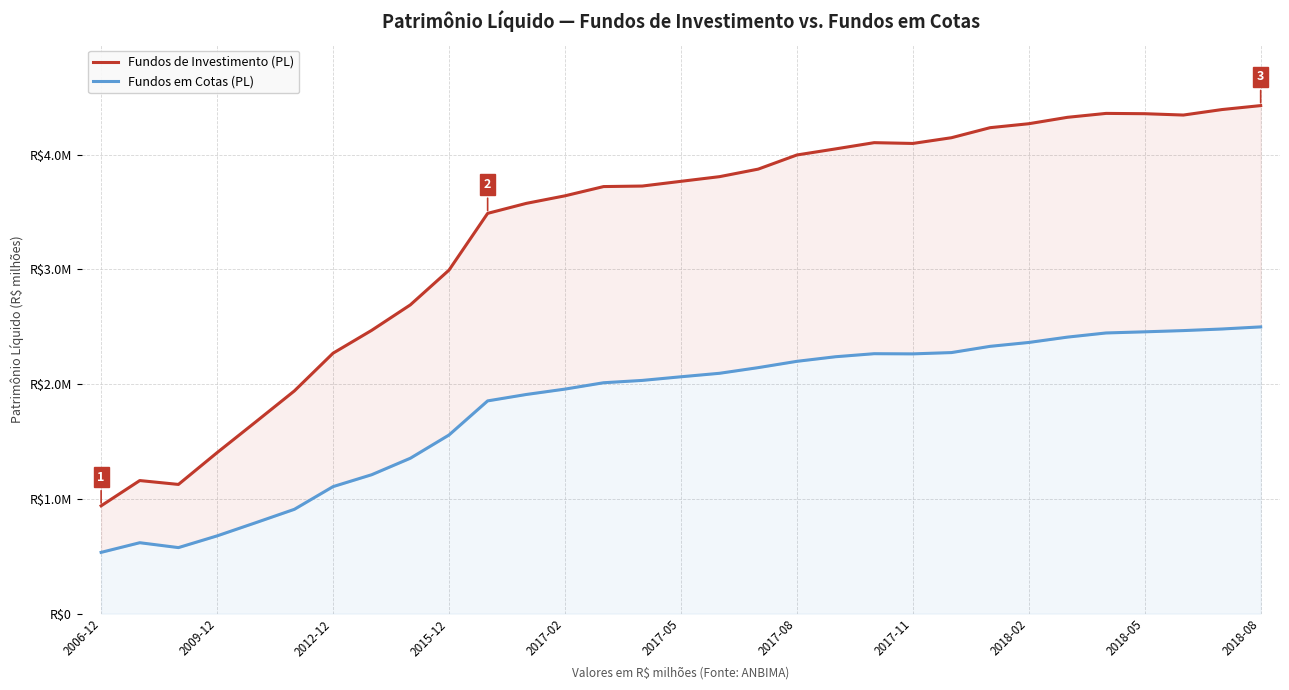

True or false: Fundos em Cotas (PL) and Fundos de Investimento (PL) intersect in this chart.

False